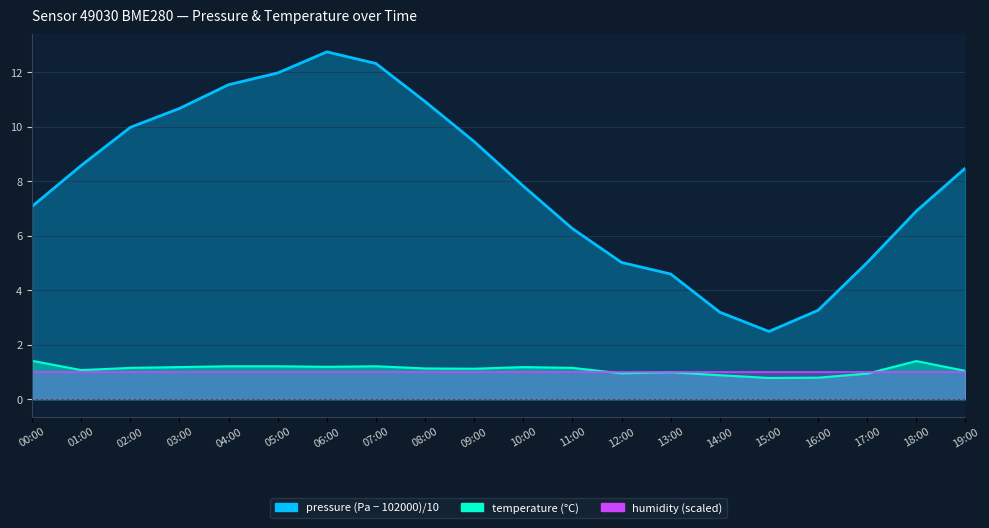

What is the label of the 8th point from the right?

12:00